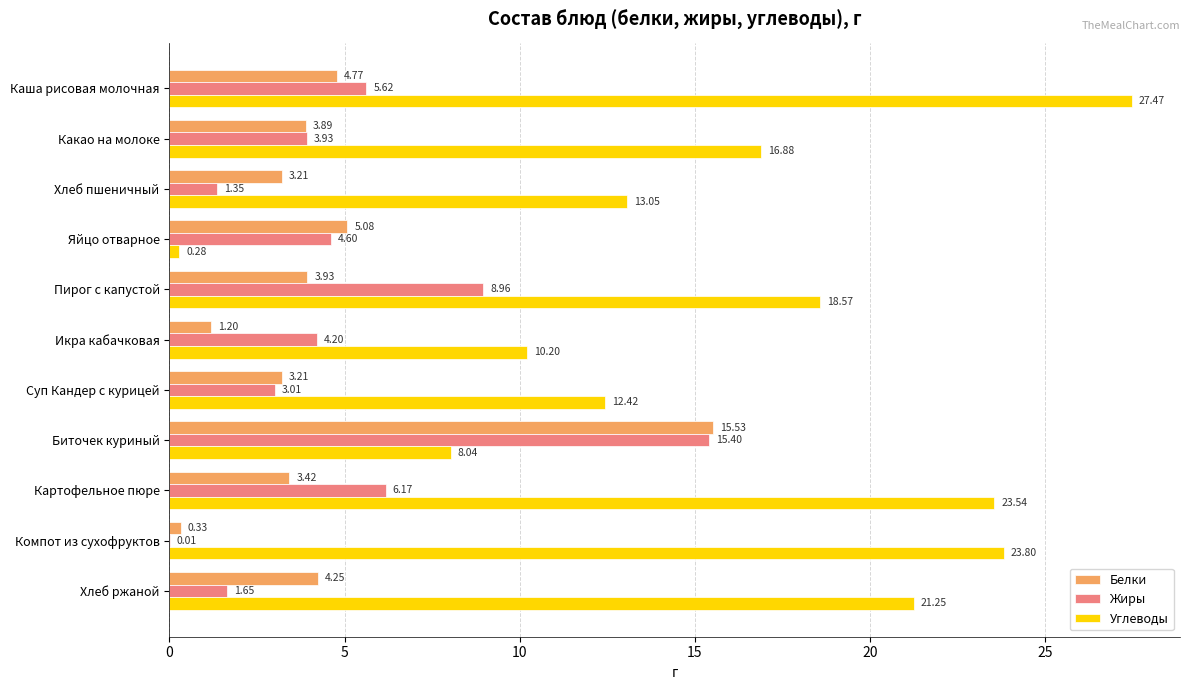

What is the sum of the Жиры values at Икра кабачковая and Какао на молоке?

8.1